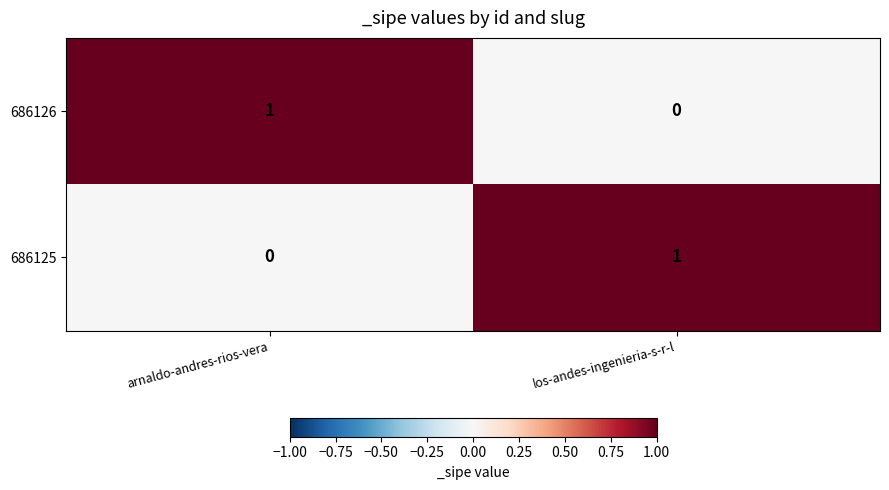

Which category has the highest value in the 686126 series?

arnaldo-andres-rios-vera